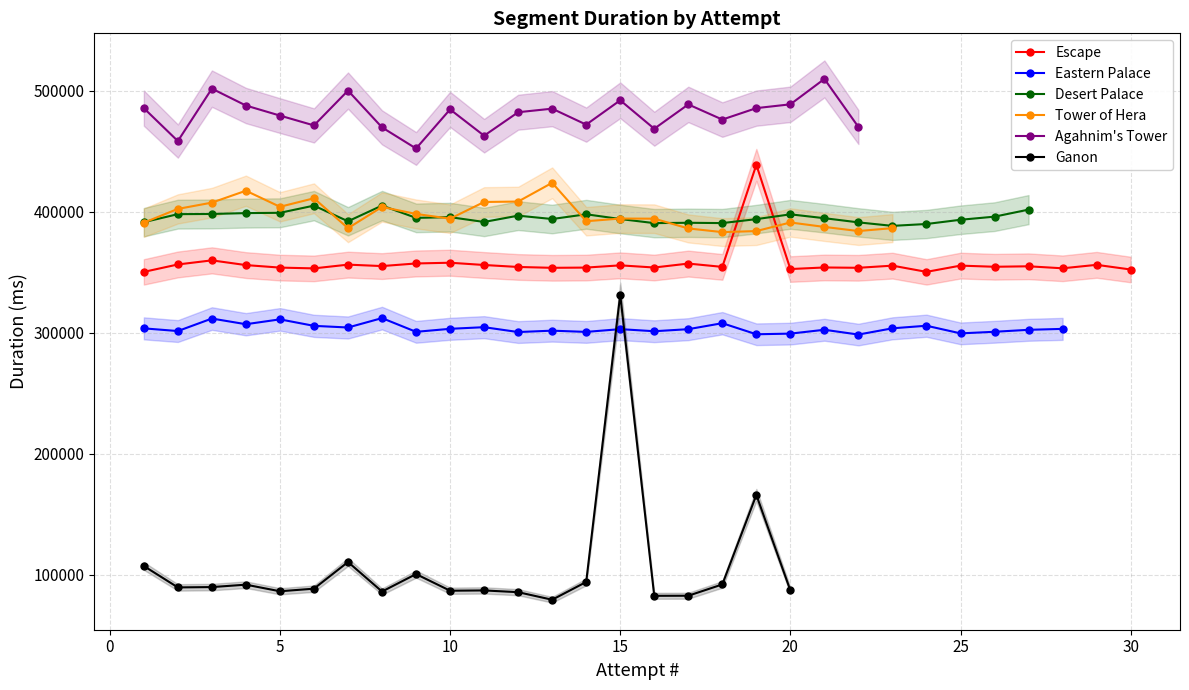

Which label corresponds to the largest value in the chart?

21